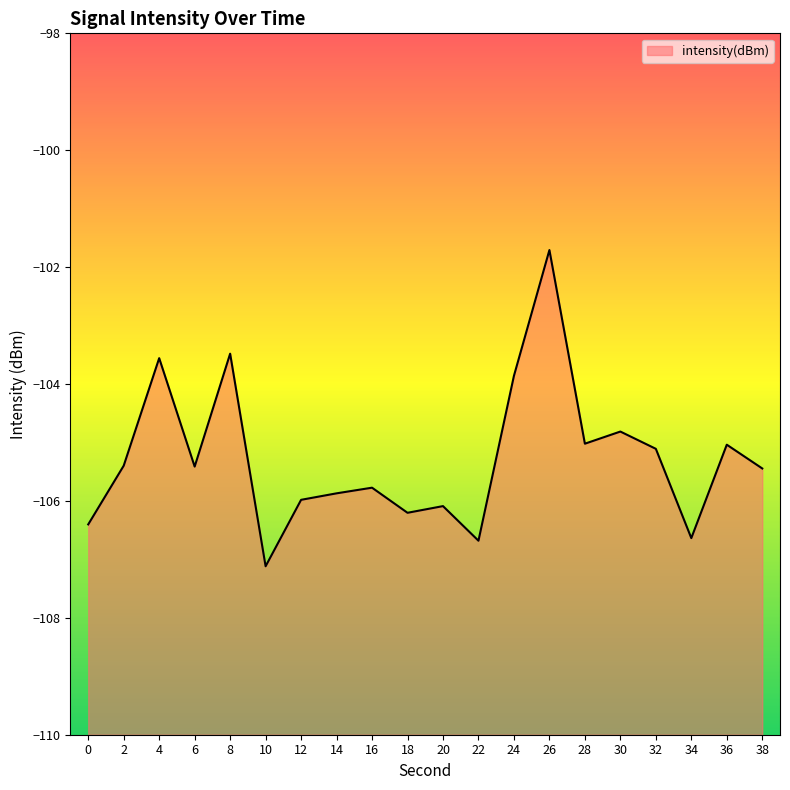

Rank the categories by value from highest to lowest.

26, 8, 4, 24, 30, 28, 36, 32, 2, 6, 38, 16, 14, 12, 20, 18, 0, 34, 22, 10